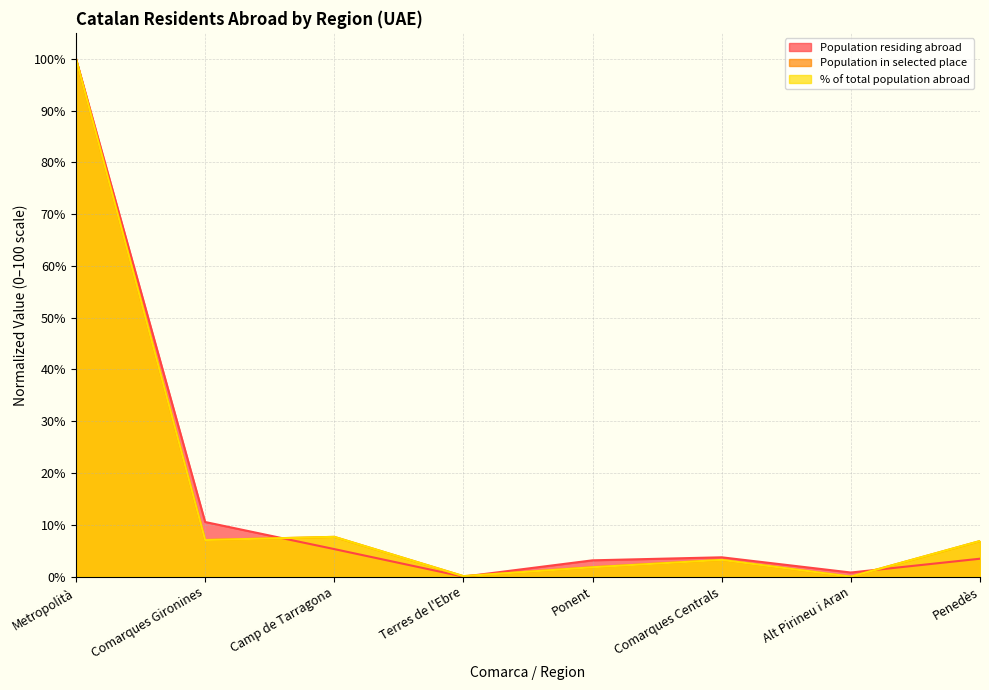

What are all the series names shown in the legend?

Population residing abroad, Population in selected place, % of total population abroad